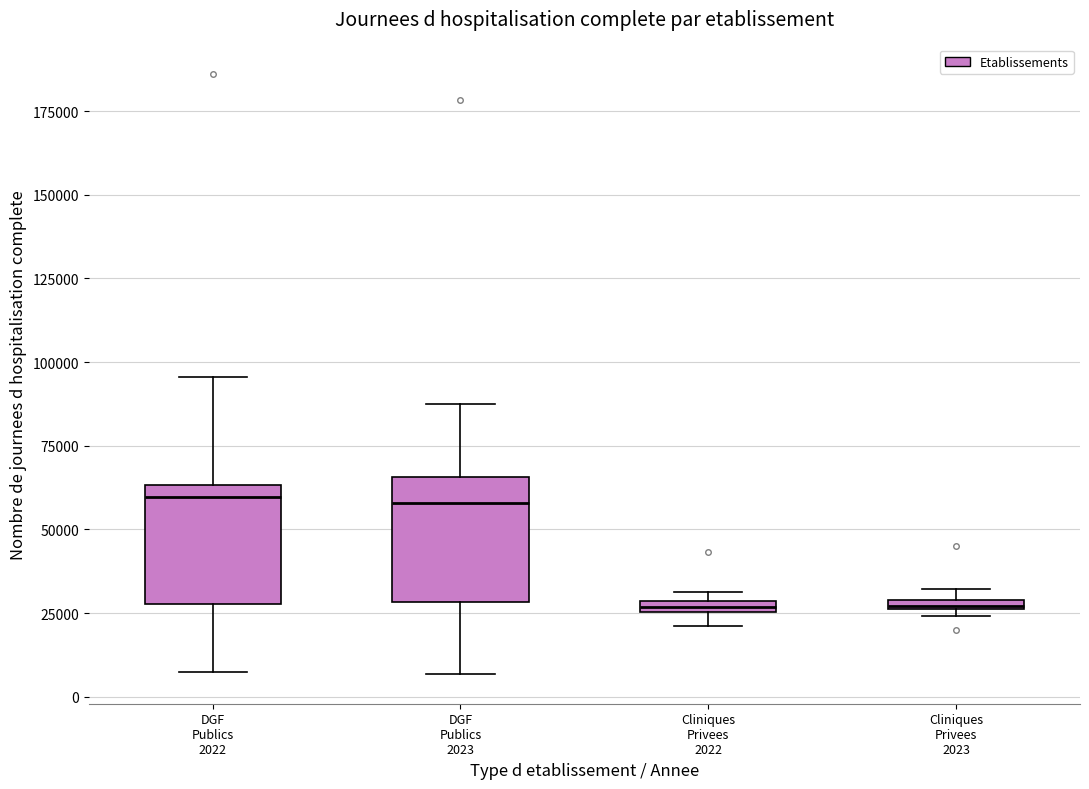

Where is the lower edge of the box for DGF Publics 2022 on the y-axis? The values are not printed on the chart, so give them approximately, as read against the axis.

30000